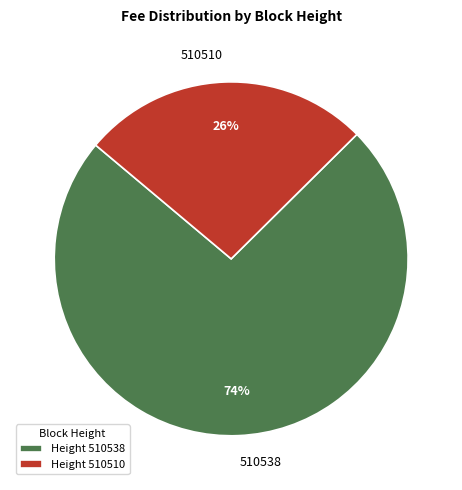

To the nearest percent, what is the average slice percentage?

50%